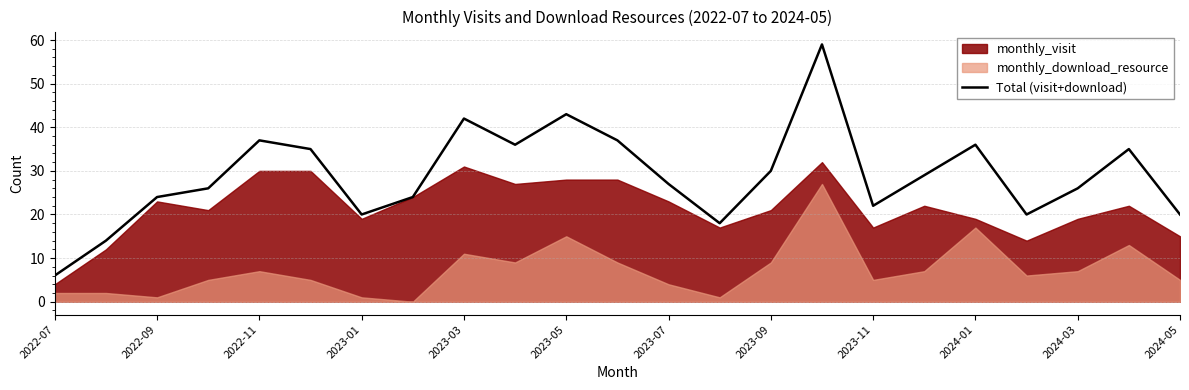

Reading left to right, what are all the values shown in this chart?

6	14	24	26	37	35	20	24	42	36	43	37	27	18	30	59	22	29	36	20	26	35	20